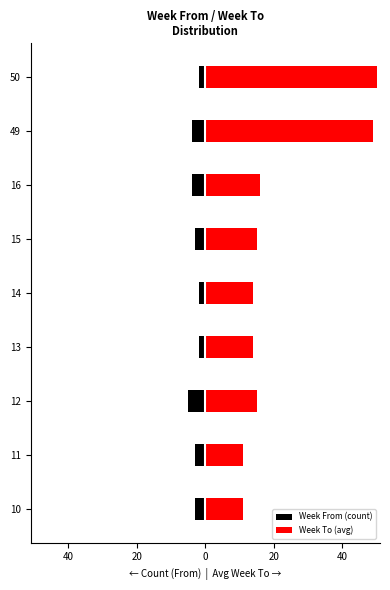

How many bars are there in each group?

2